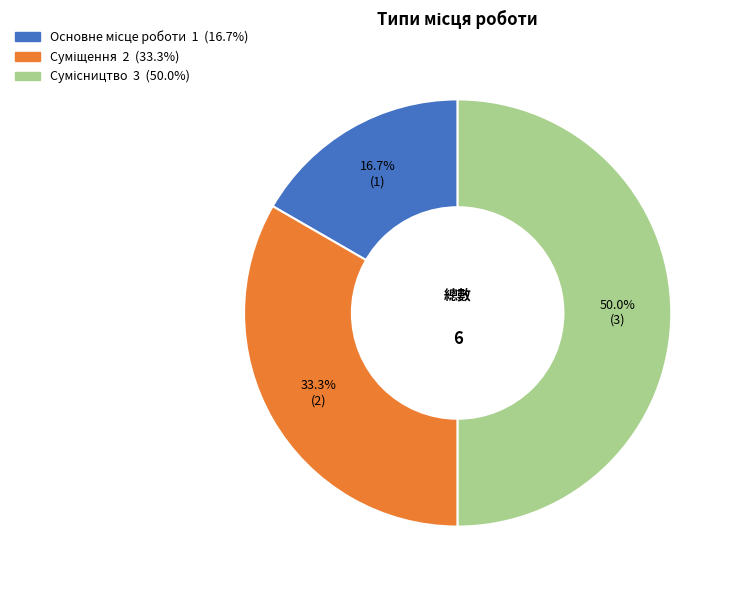

How many segments does this pie chart have?

3